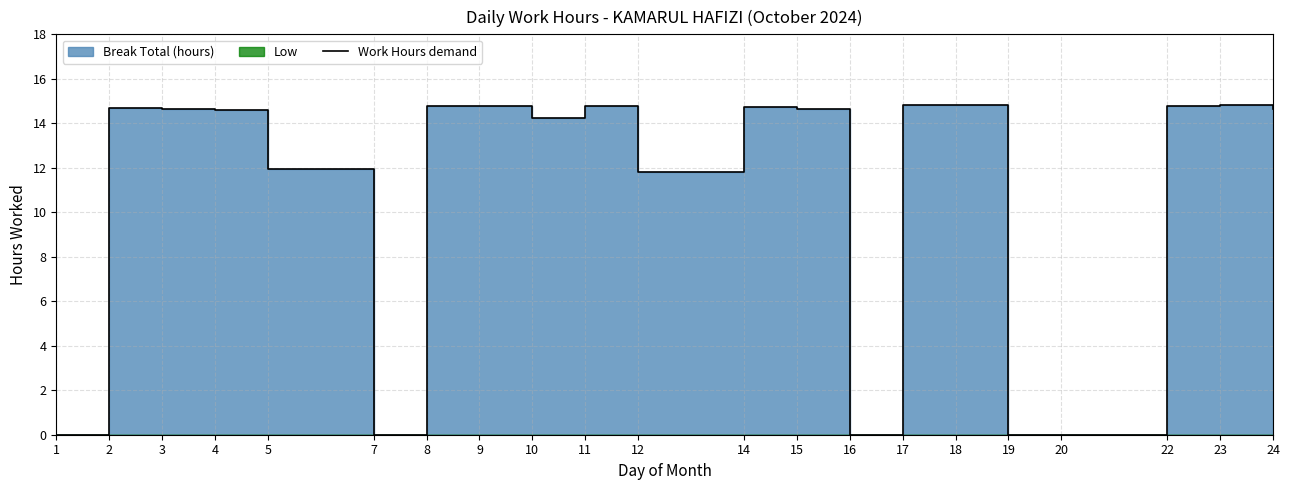

How many data points does each series have?

21